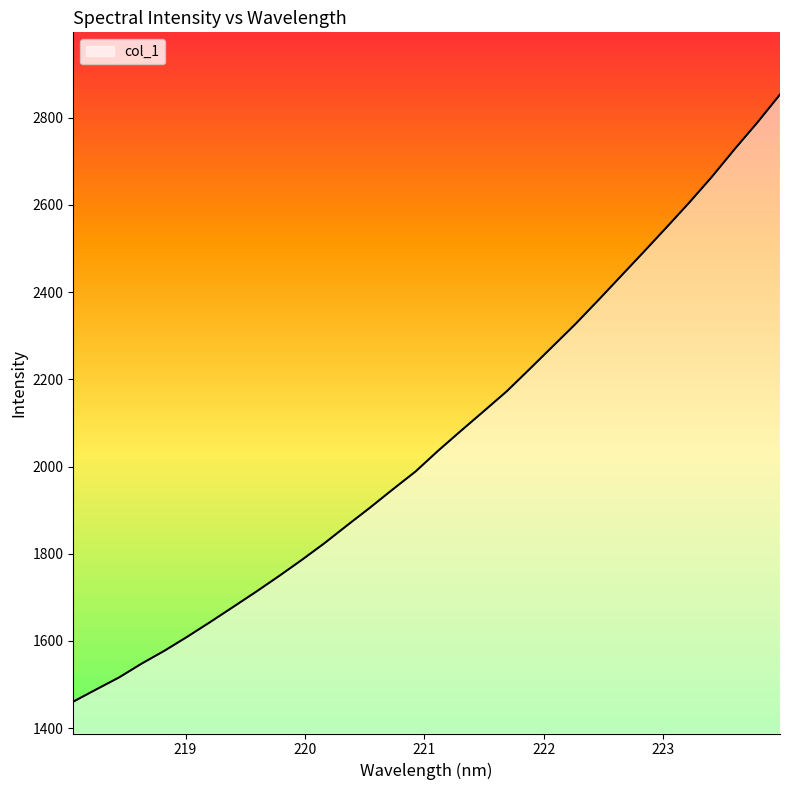

What is the difference between the maximum and minimum values?

1392.6